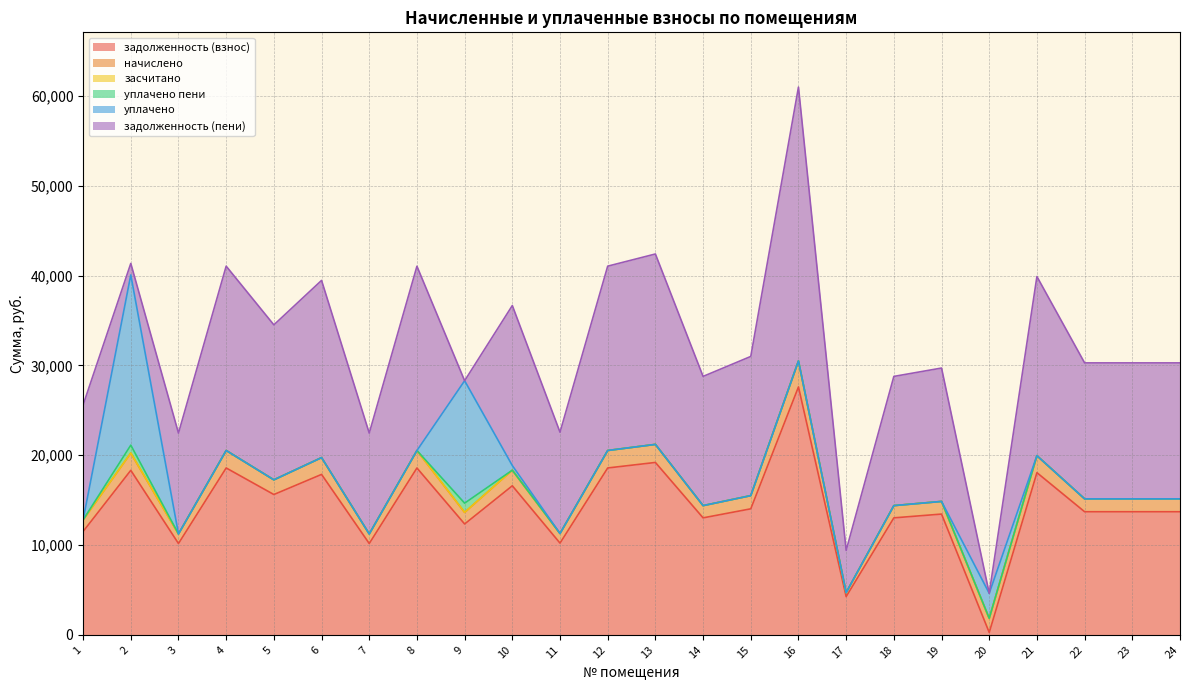

Between 6 and 14, which is larger?

6